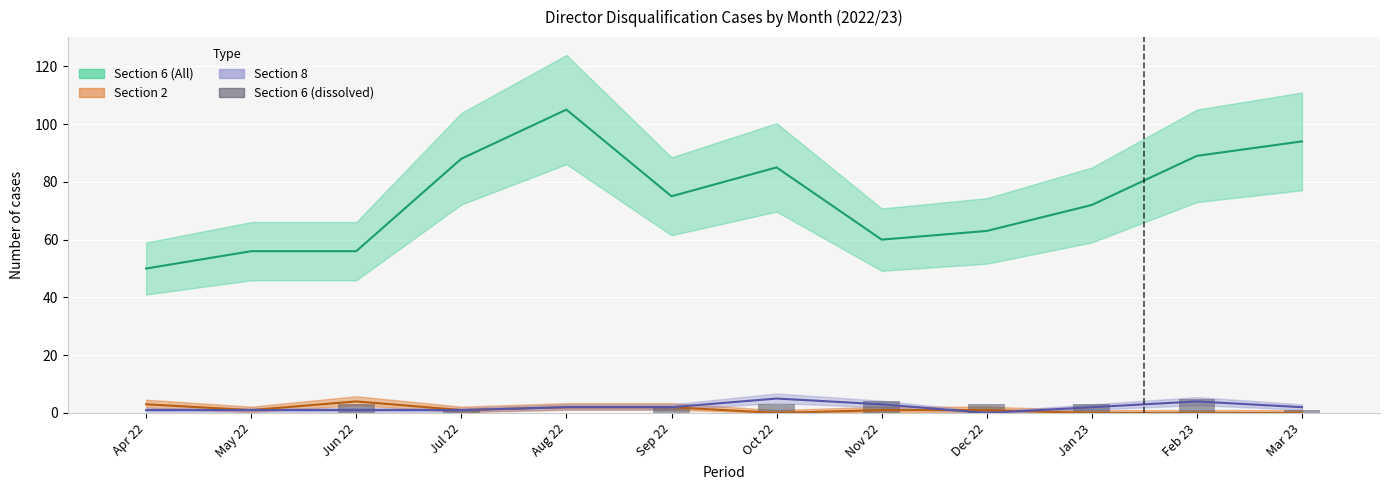

How many bars are there in total?

12